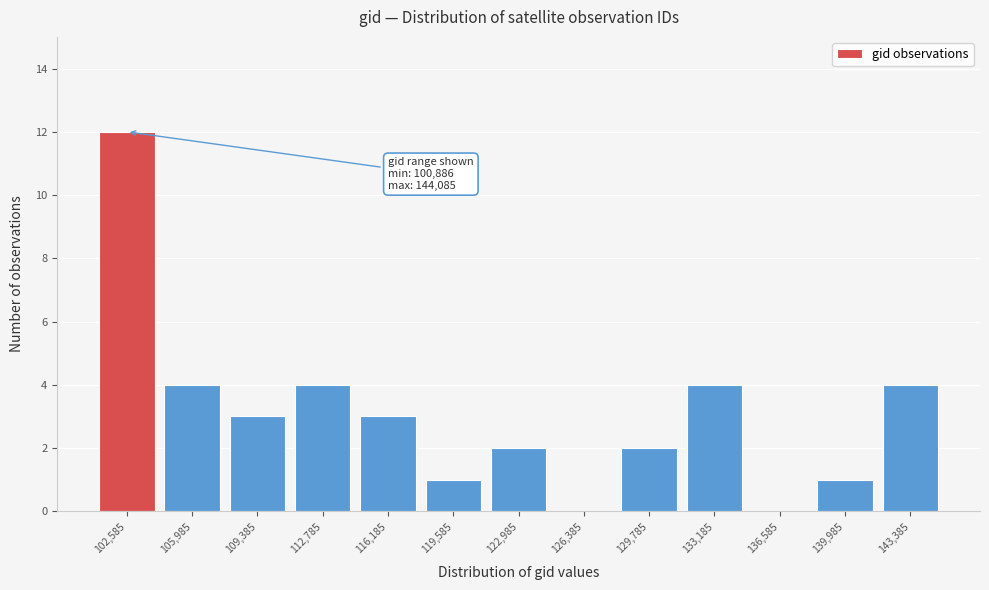

Over which range of the x-axis is the bar tallest?

101000 to 104500